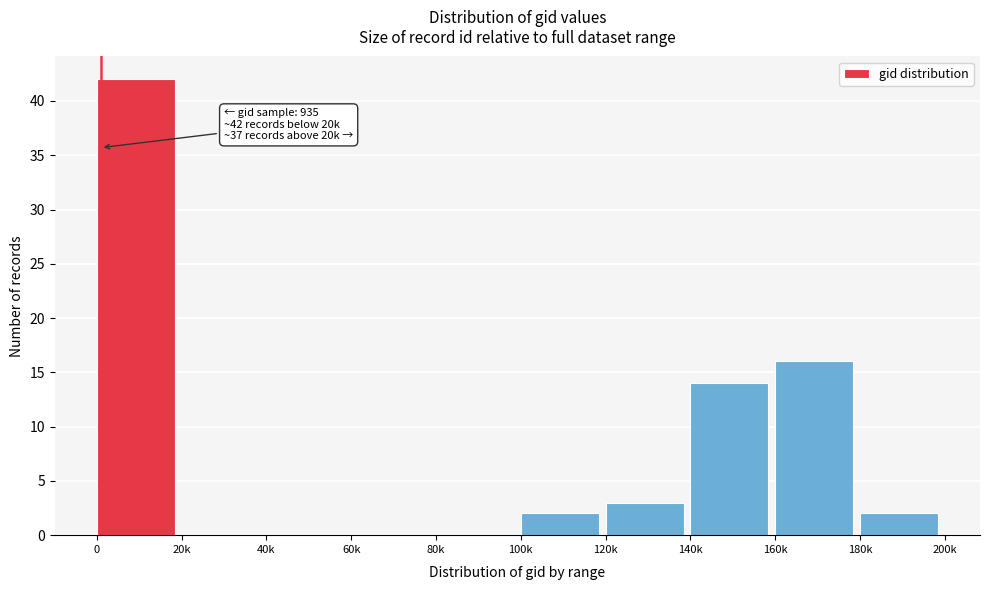

Reading left to right, transcribe all the data shown in this chart.

0=42	20k=0	40k=0	60k=0	80k=0	100k=2	120k=3	140k=14	160k=16	180k=2